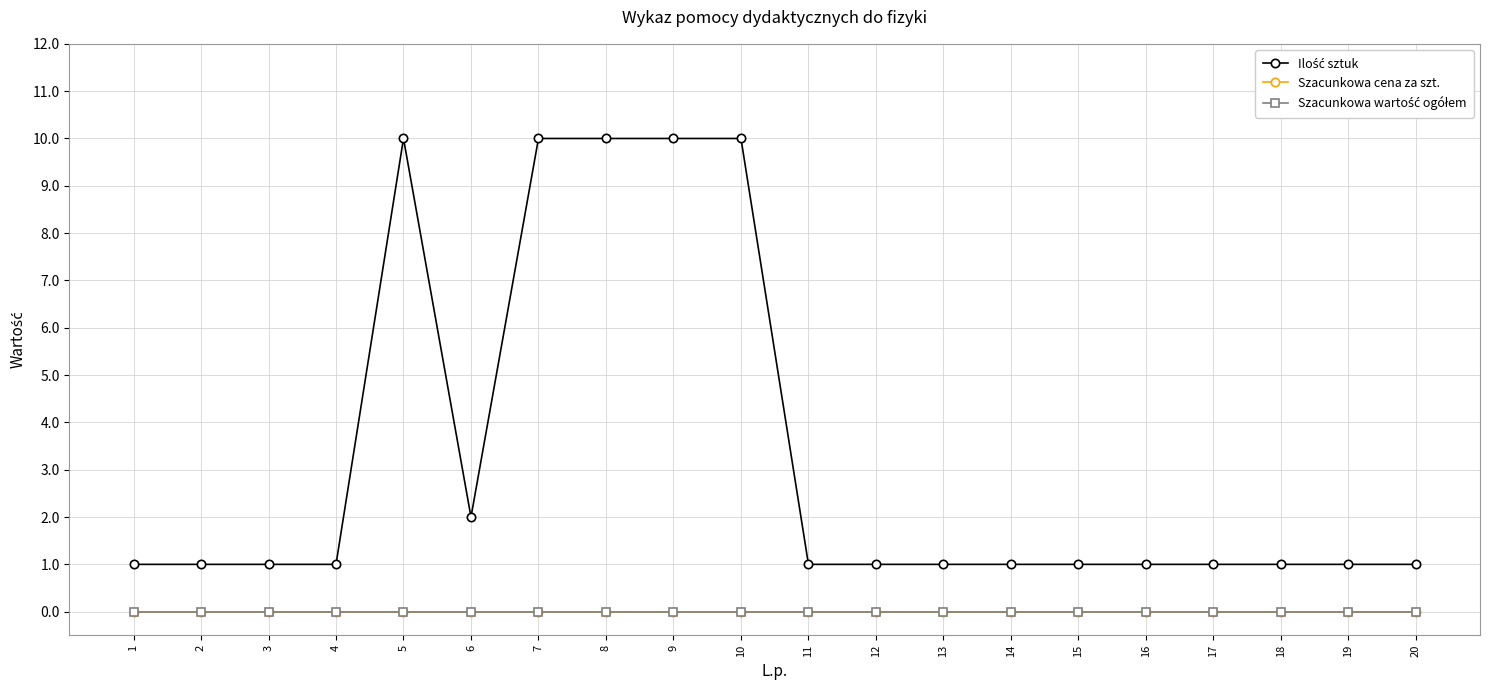

True or false: Szacunkowa wartość ogółem has a value of 0 at 3.

True